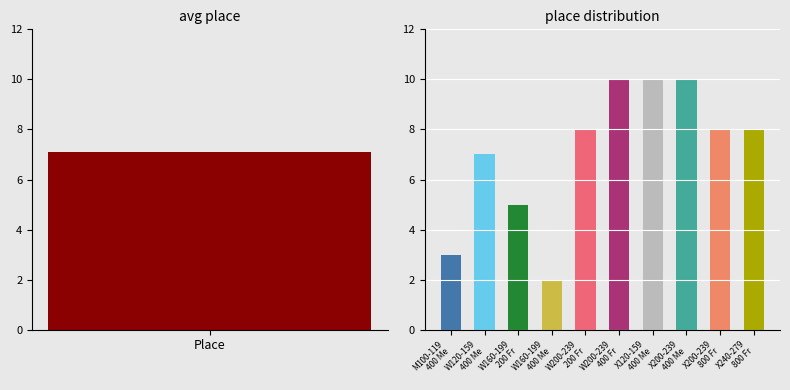

Does the chart contain any negative values?

No